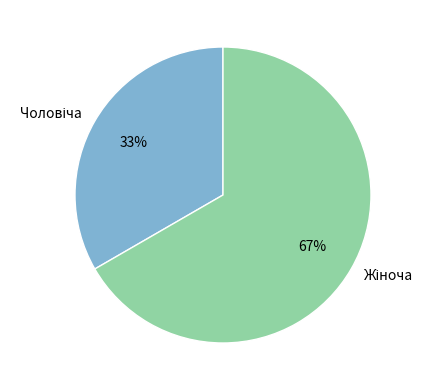

To the nearest percent, what is the average slice percentage?

50%